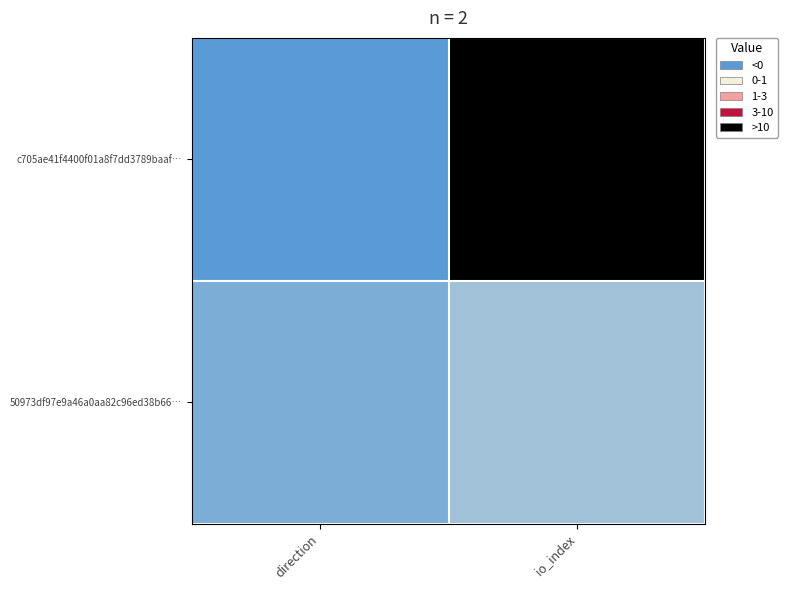

Which series has the largest range (max minus min)?

c705ae41f4400f01a8f7dd3789baaf…